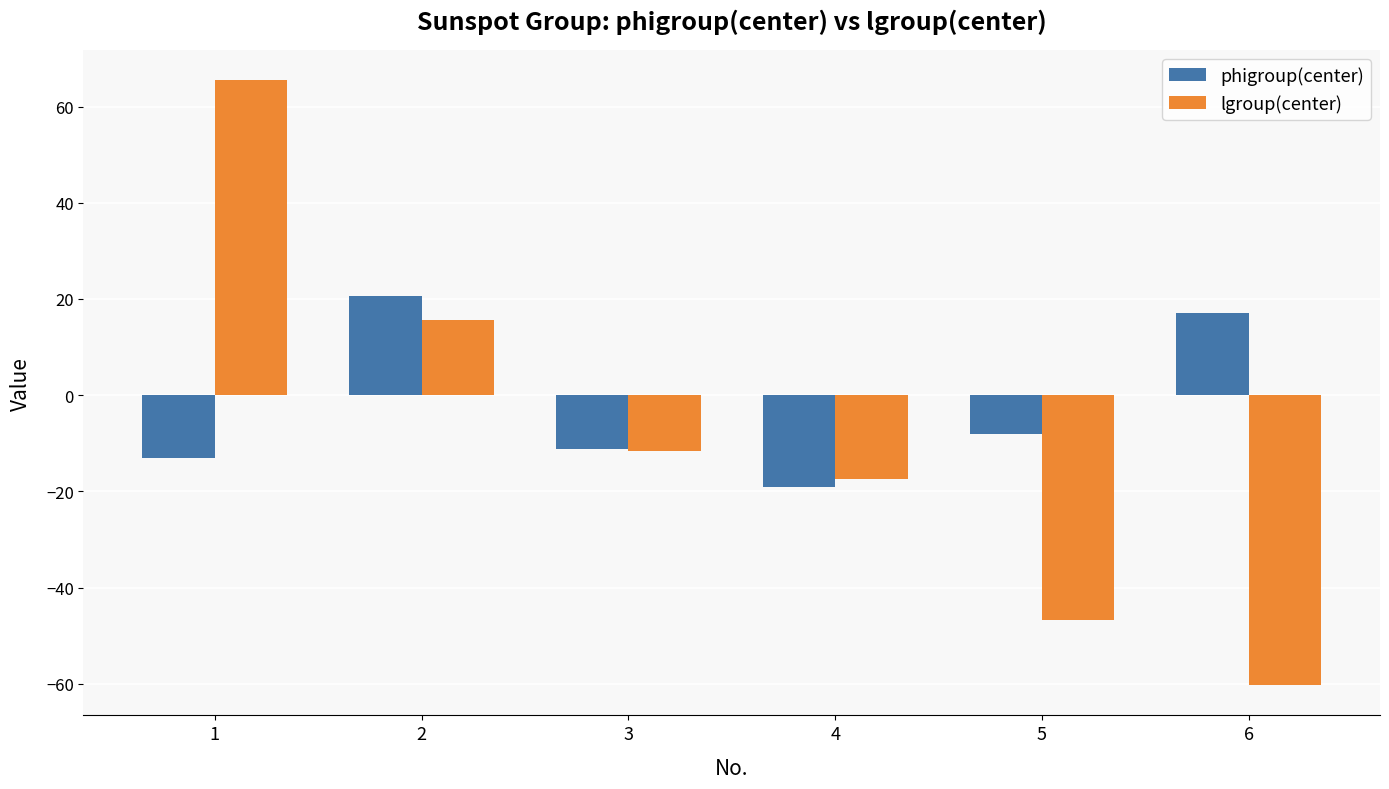

Read the lgroup(center) value at 1.

65.4